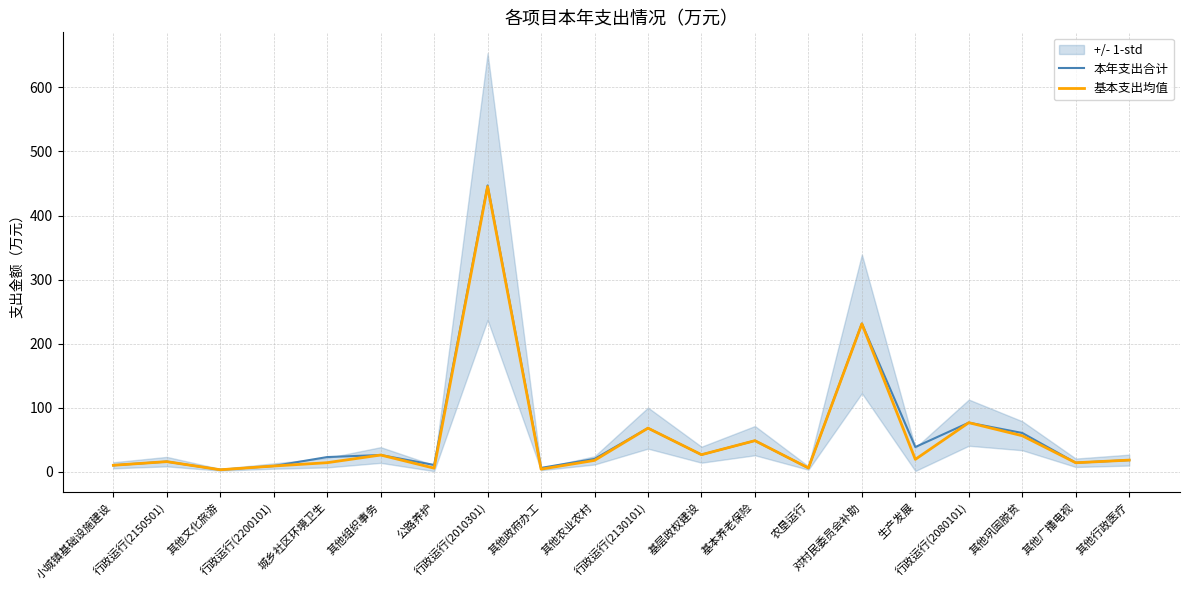

What is the smallest value displayed?

3.0